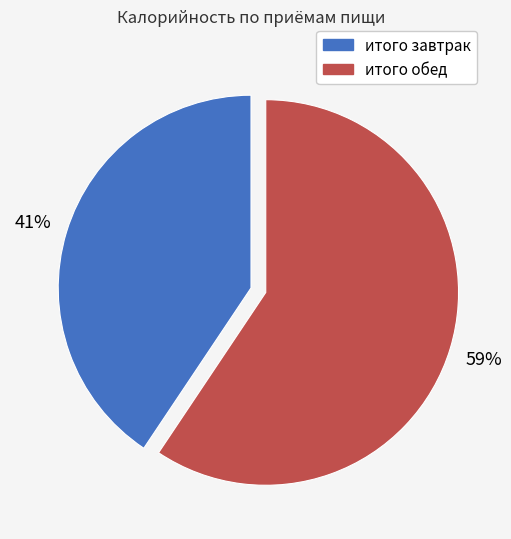

To the nearest percent, what percentage of the pie is итого обед?

59%